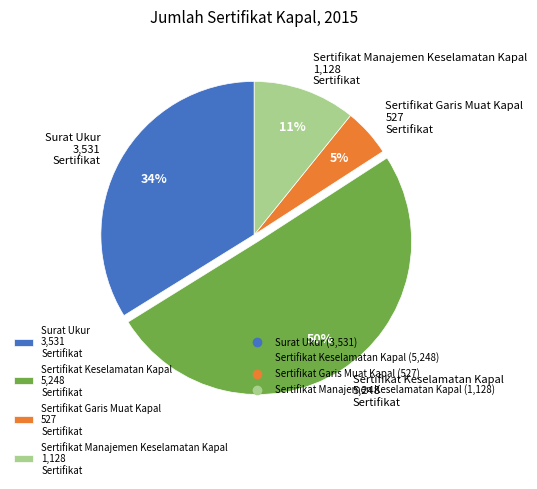

To the nearest percent, what percentage of the pie is Sertifikat Keselamatan Kapal?

50%